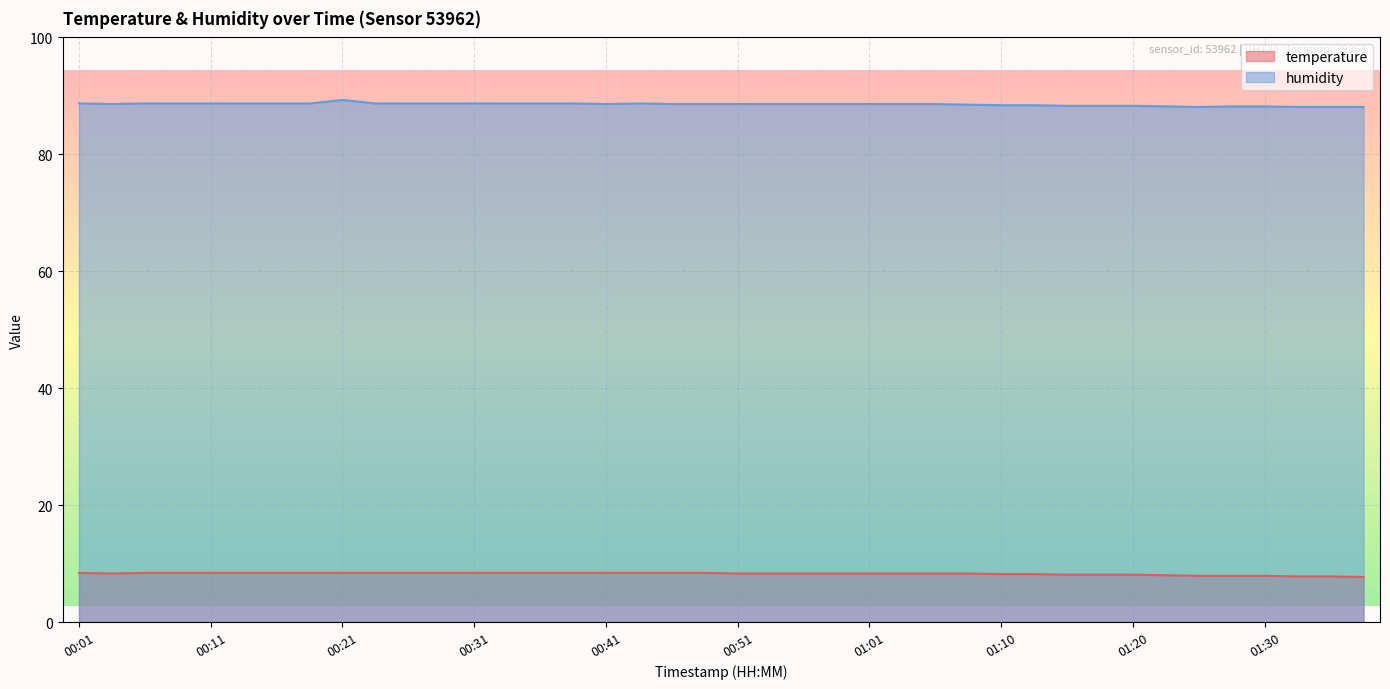

Between 01:01 and 01:18, which series saw the biggest shift?

humidity